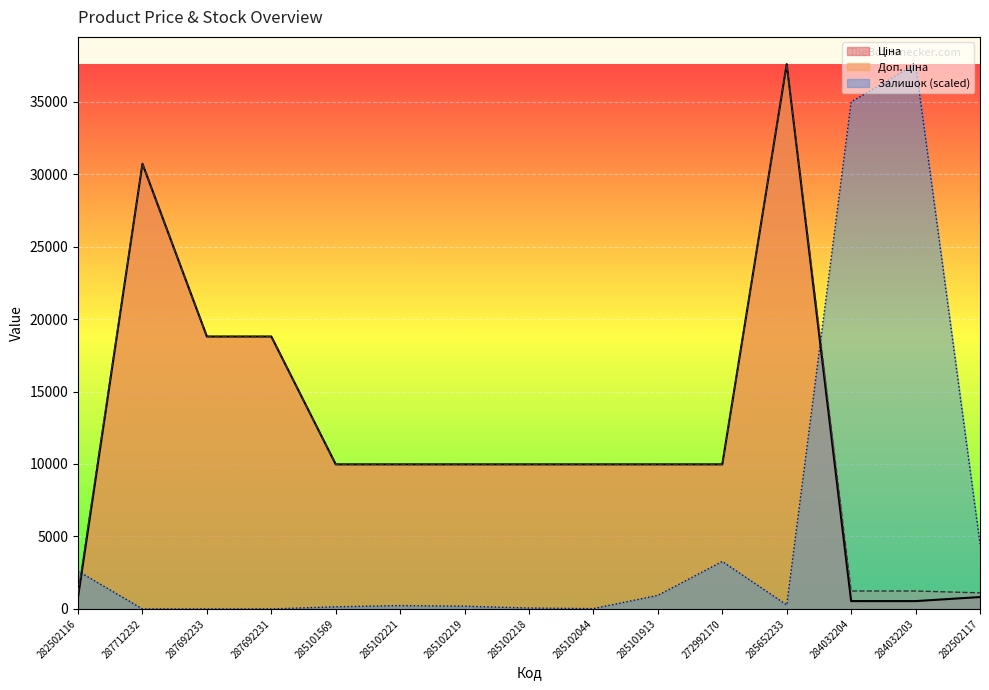

What is the sum of all Ціна values?

178444.3